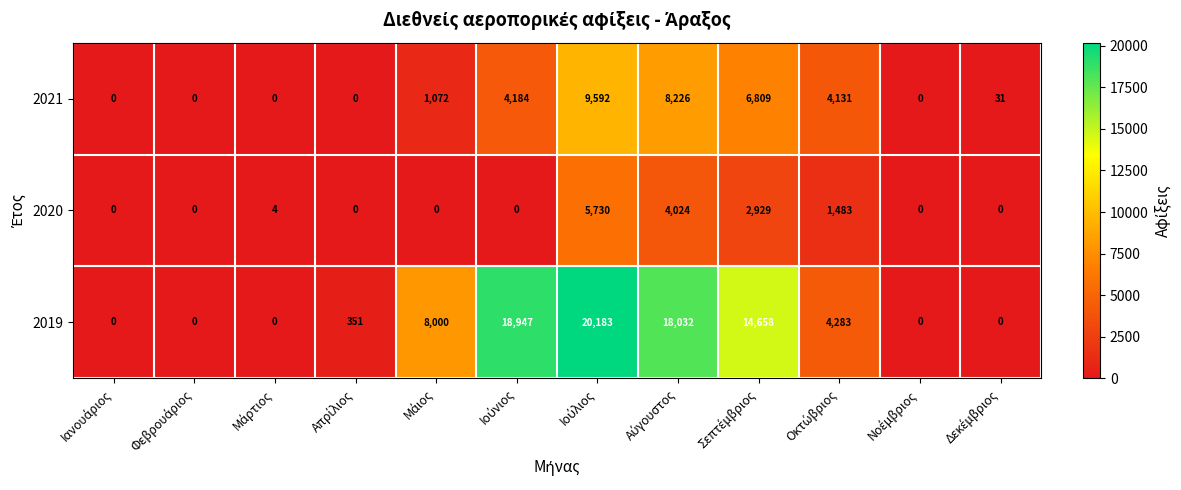

Which series has the largest total across all categories?

2019